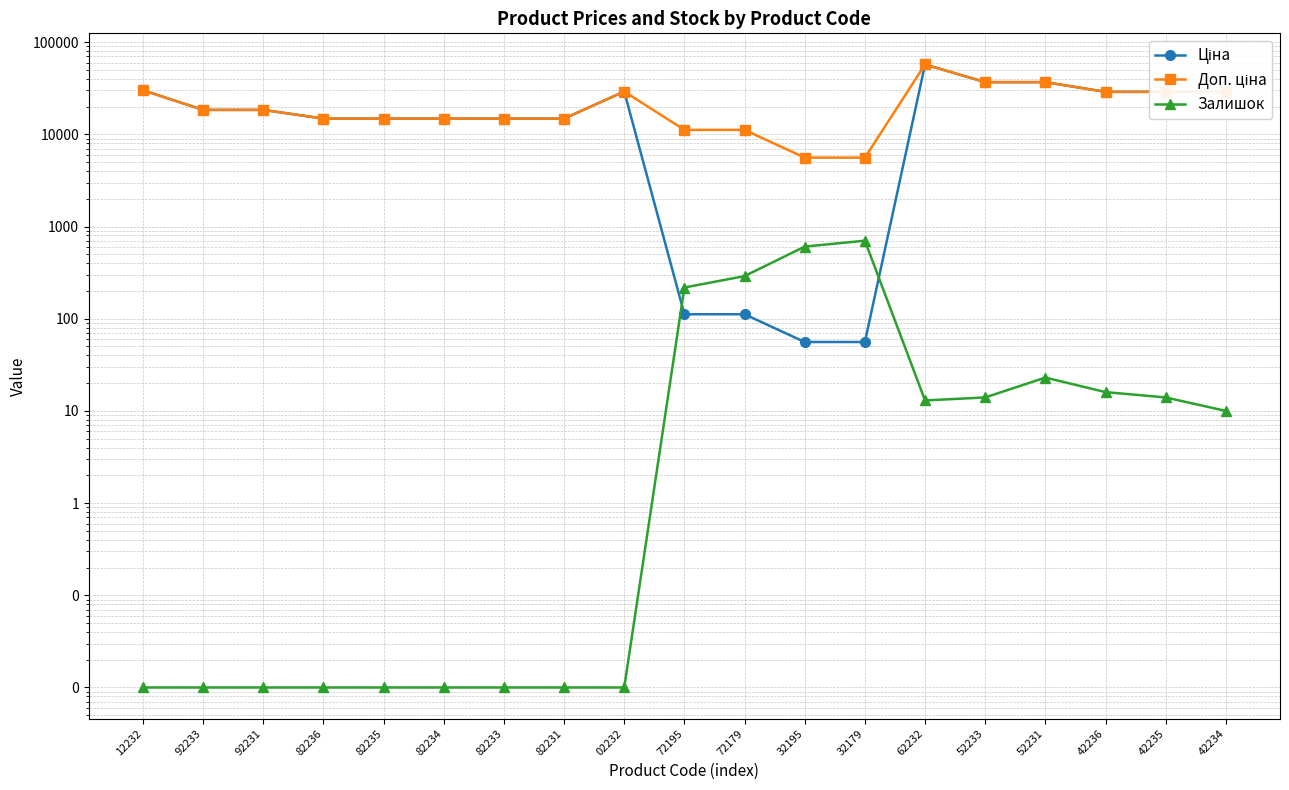

True or false: Ціна and Доп. ціна intersect in this chart.

False